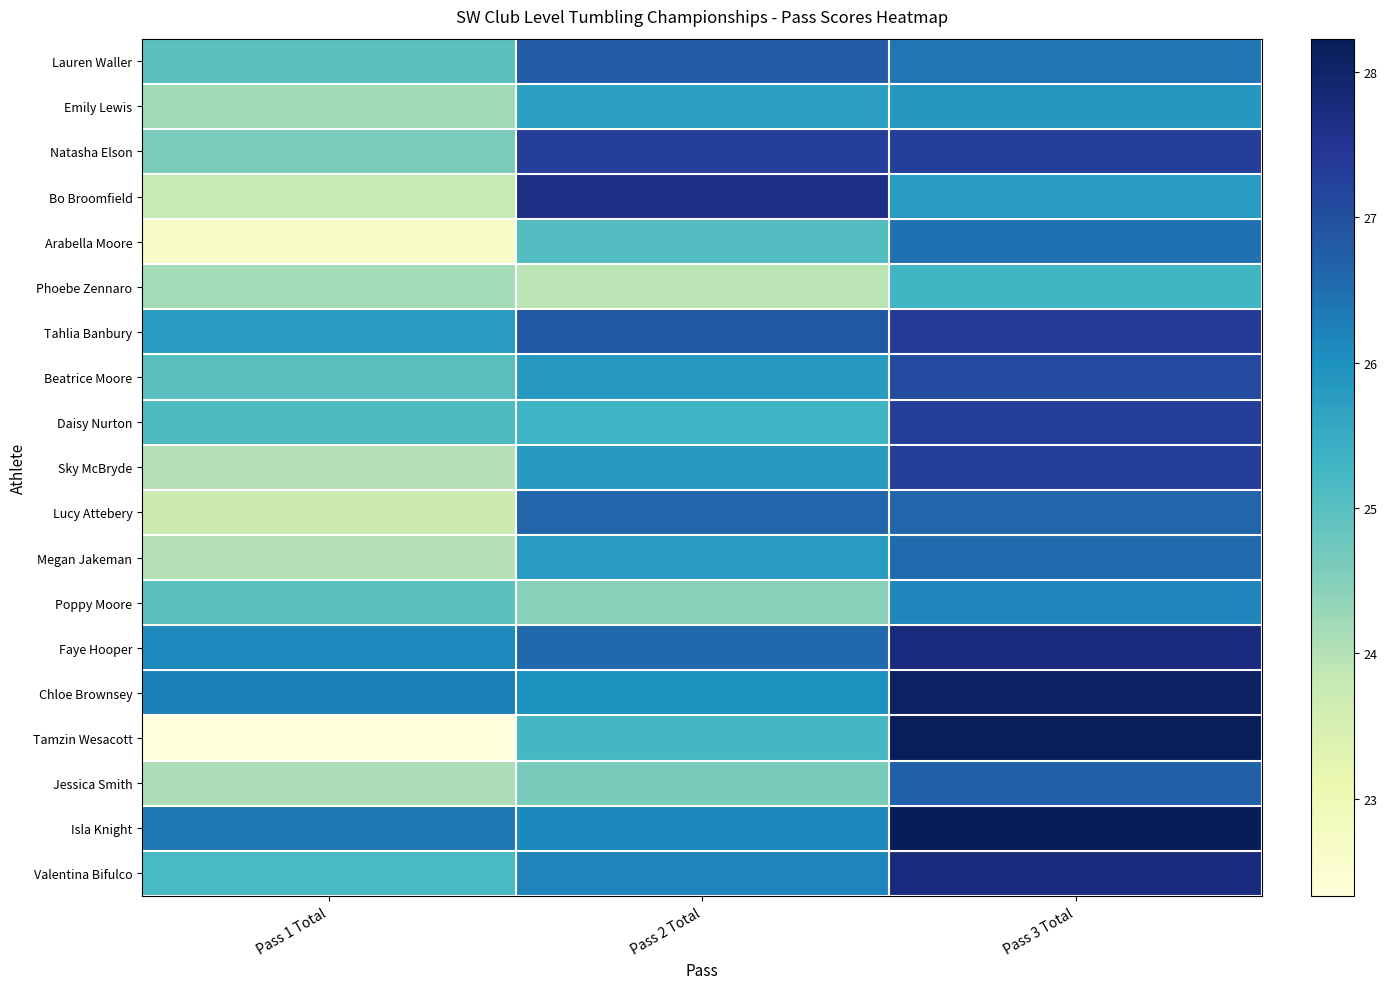

Which has a higher value, Pass 1 Total or Pass 3 Total?

Pass 3 Total